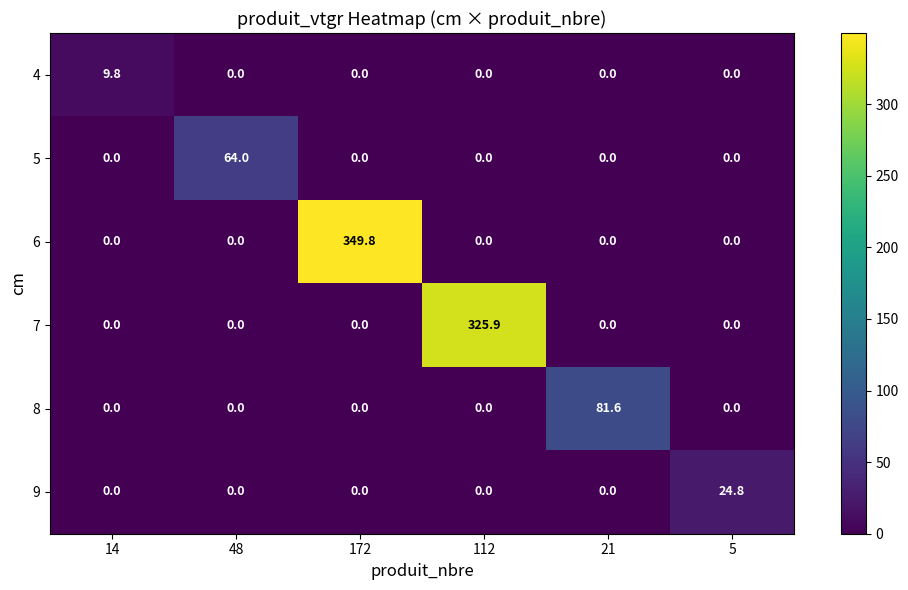

What is the difference between the maximum and second lowest values in the 6 series?

349.8